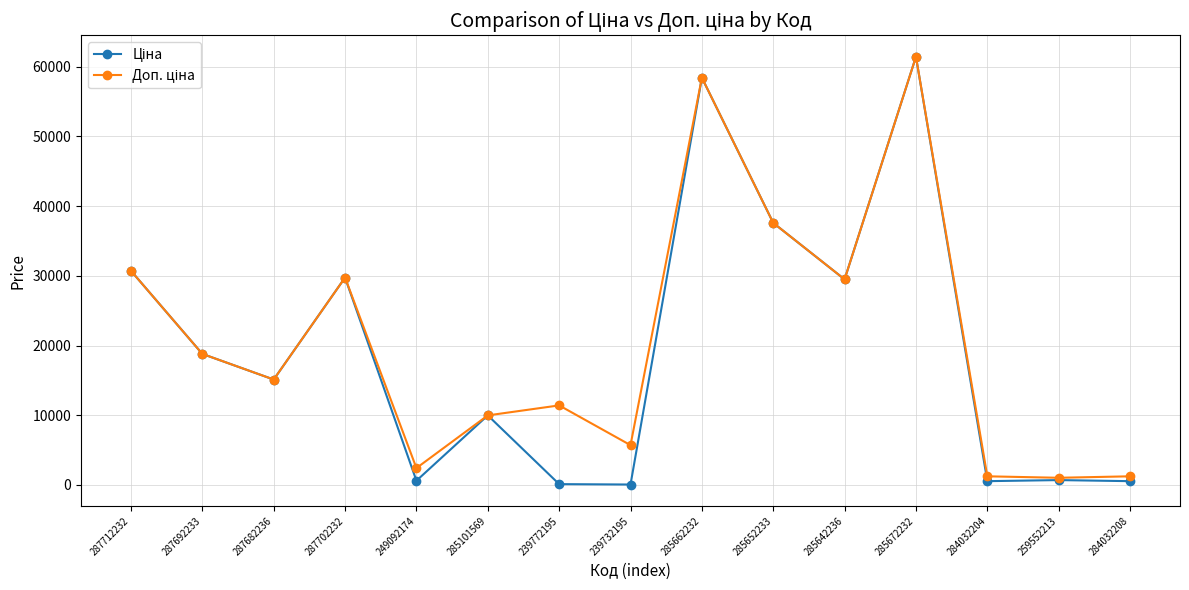

At how many categories does at least one series exceed 12728?

8